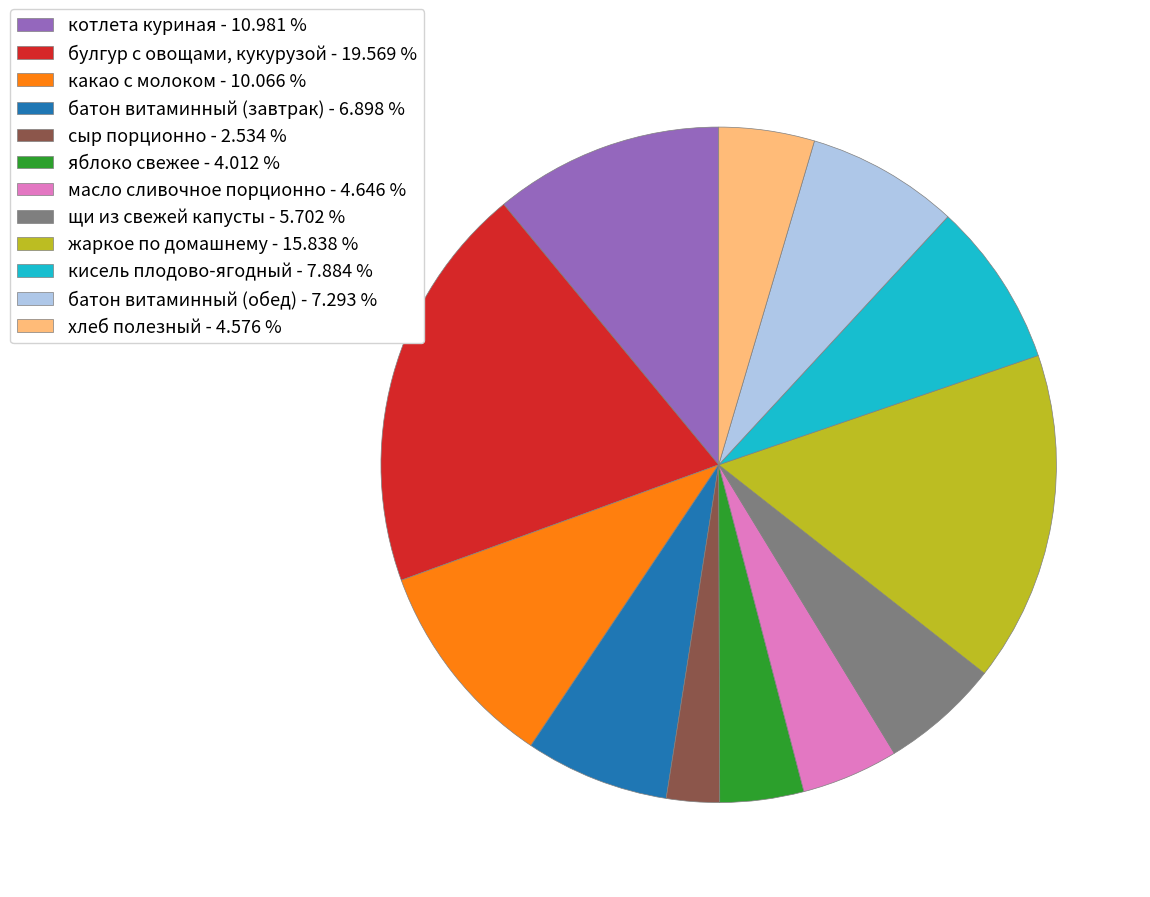

The батон витаминный (завтрак) slice represents 7% of the pie. True or false?

True